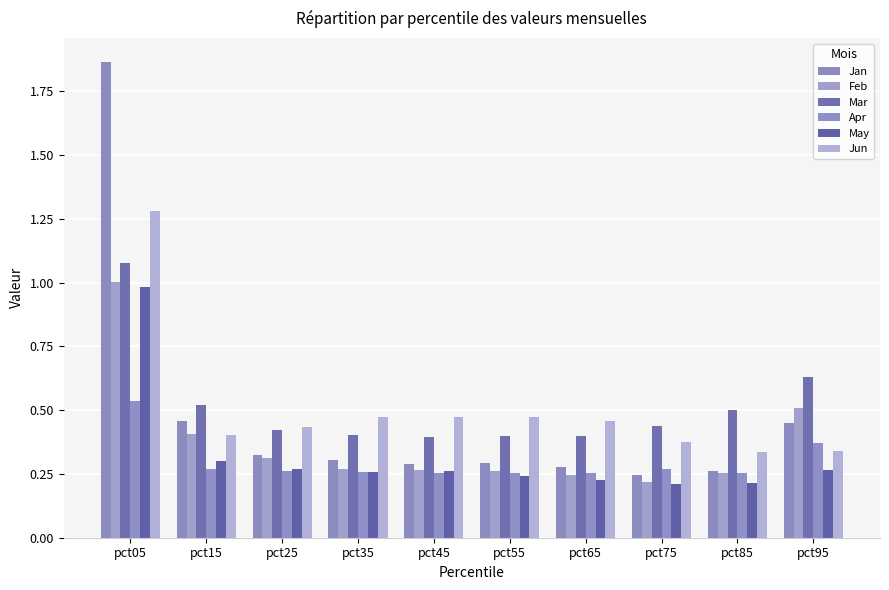

What is the value of the May bar at the 7th from the left?

0.2